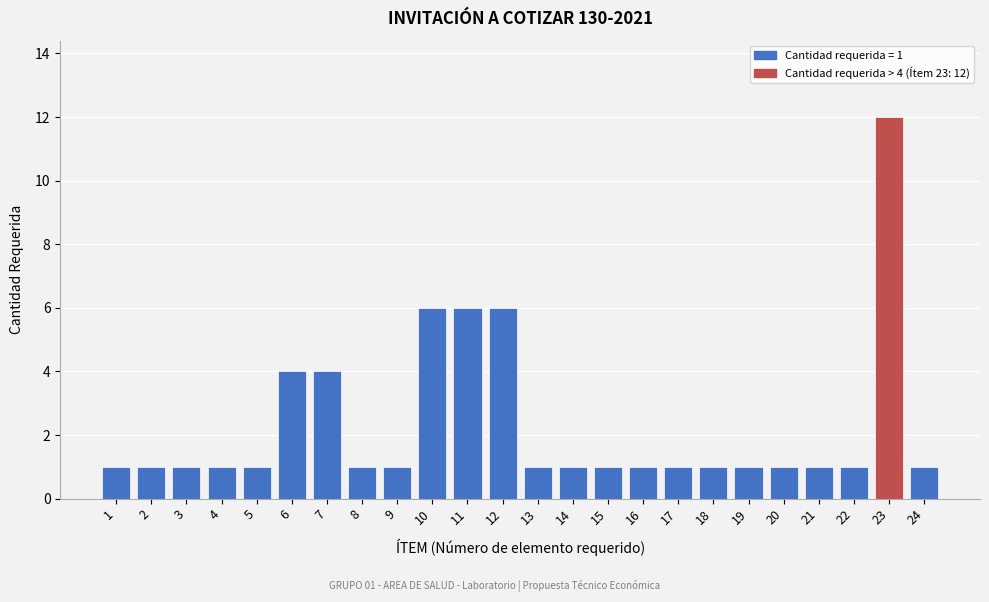

Reading left to right, list all the values displayed in this chart.

1=1	2=1	3=1	4=1	5=1	6=4	7=4	8=1	9=1	10=6	11=6	12=6	13=1	14=1	15=1	16=1	17=1	18=1	19=1	20=1	21=1	22=1	23=12	24=1